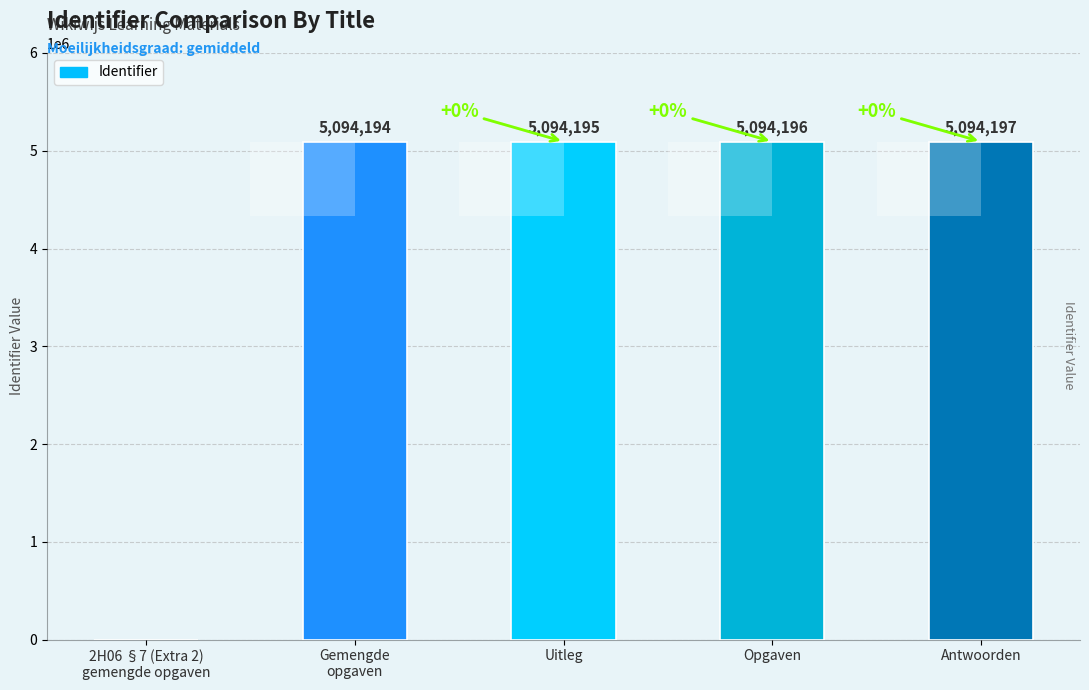

Rank the categories by value from lowest to highest.

2H06 §7 (Extra 2)
gemengde opgaven, Gemengde
opgaven, Uitleg, Opgaven, Antwoorden